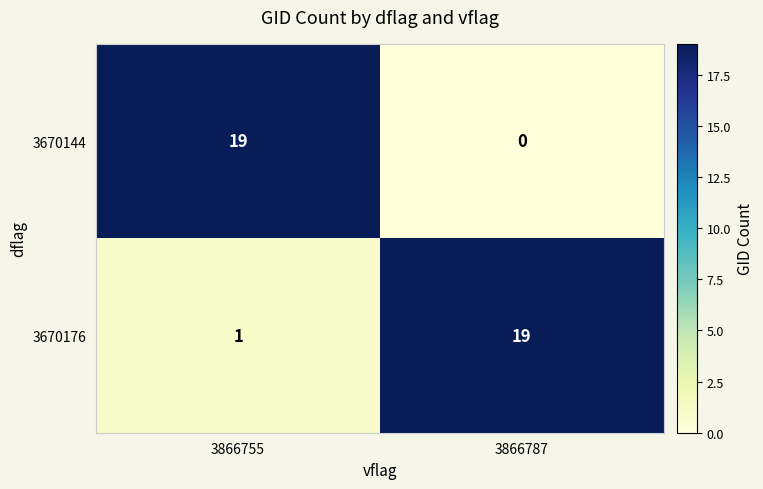

True or false: 3670144 has a value of 31 at 3866755.

False